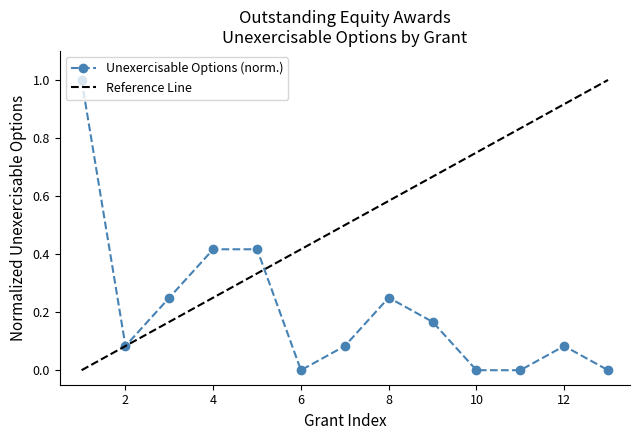

Reading left to right, list all the values displayed in this chart.

1.0	0.1	0.2	0.4	0.4	0.0	0.1	0.2	0.2	0.0	0.0	0.1	0.0